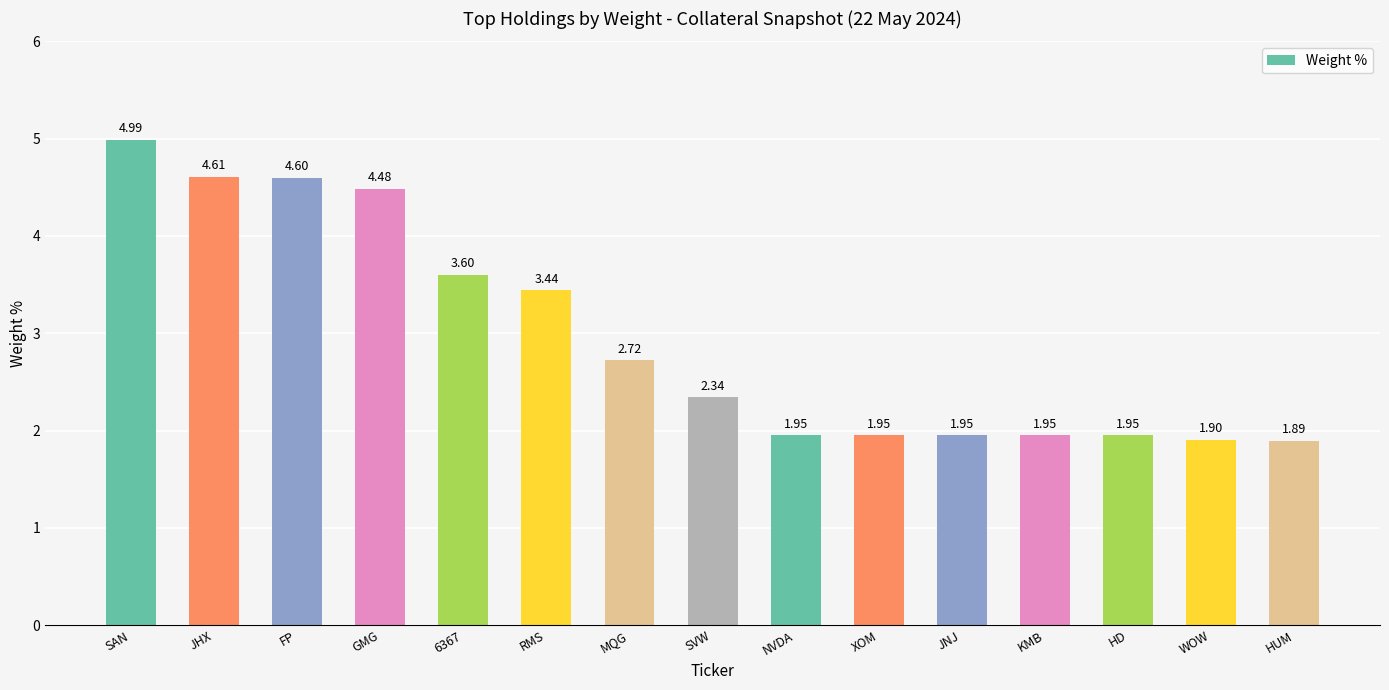

Which label corresponds to the largest value in the chart?

SAN